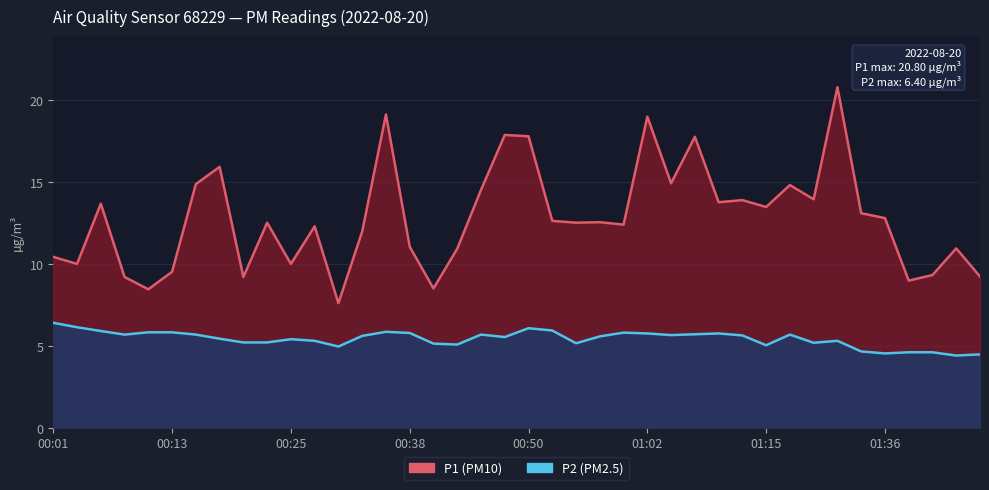

True or false: P2 and P1 cross at least once.

False